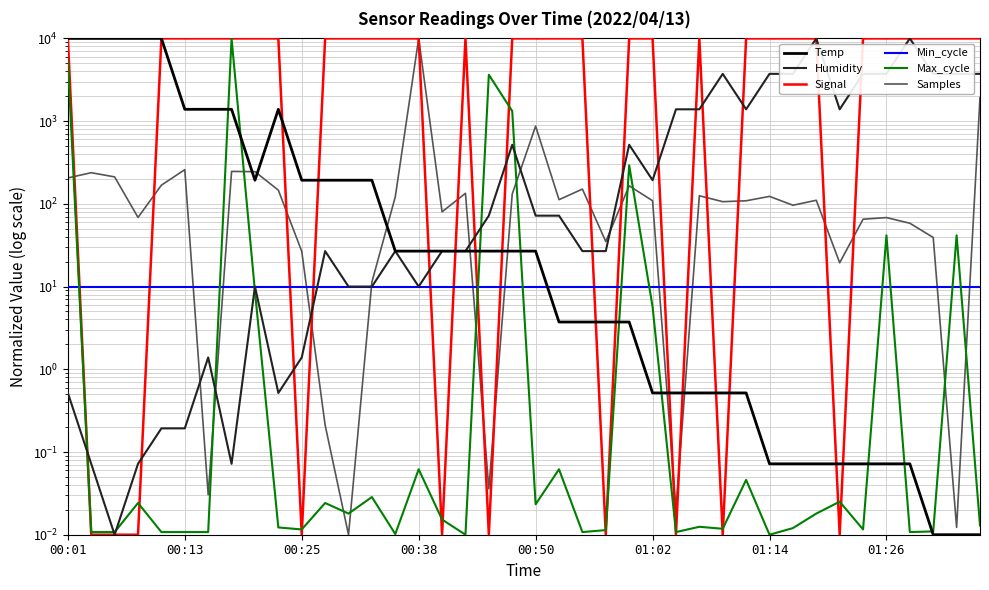

True or false: Samples and Humidity cross at least once.

True